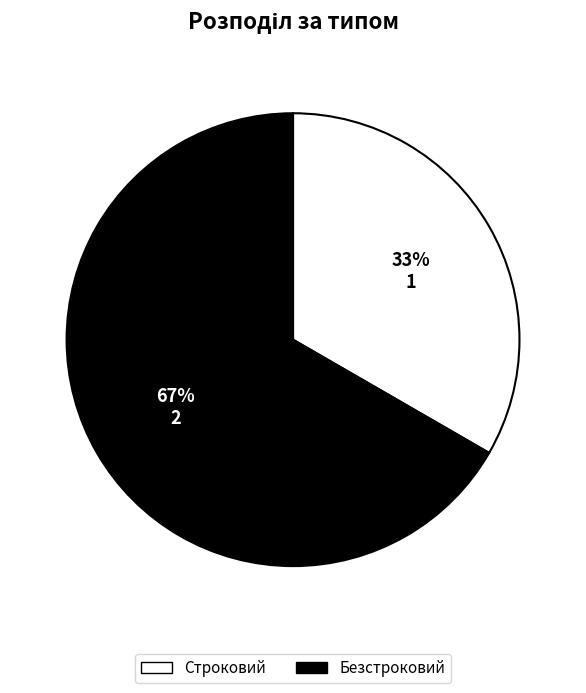

Count the number of slices in the pie.

2